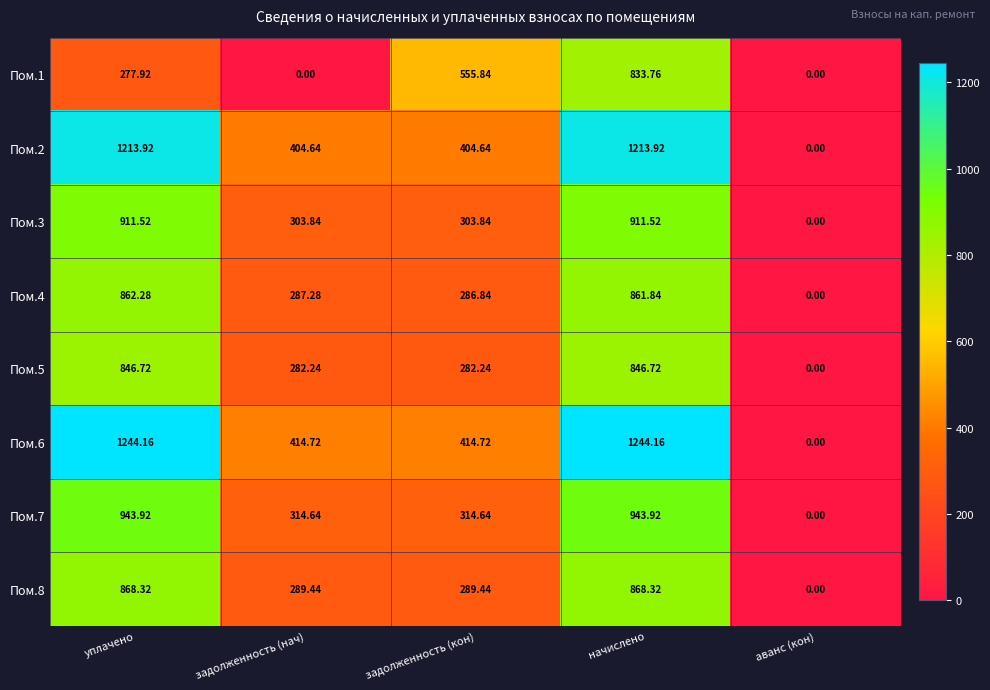

Is the value of Пом.5 at задолженность (кон) greater than the value of Пом.6 at аванс (кон)?

Yes